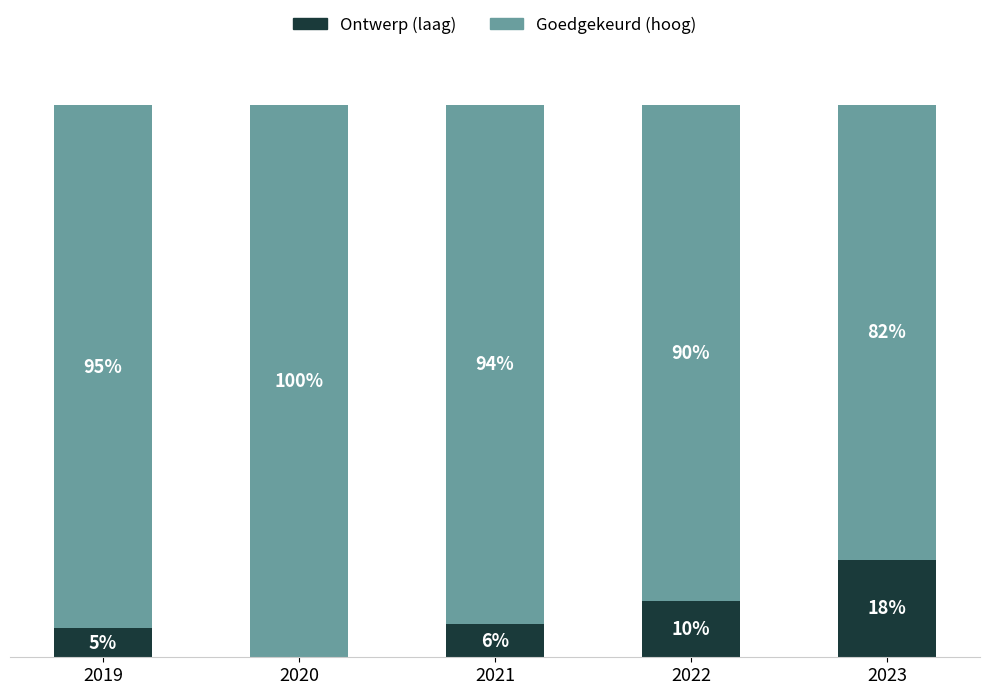

What is the sum of the Ontwerp (laag) values at 2022 and 2020?

10.1